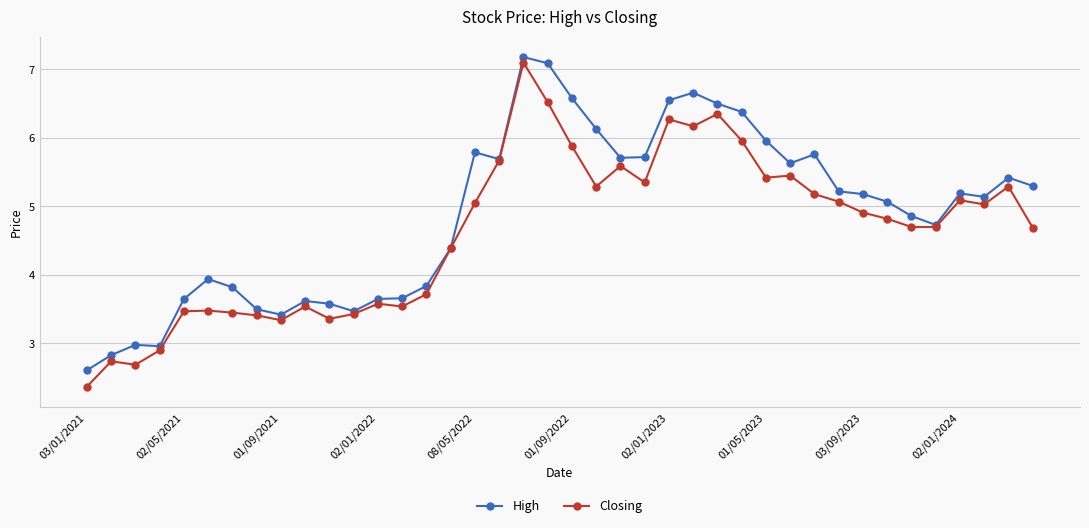

Which series has the widest spread of values?

Closing